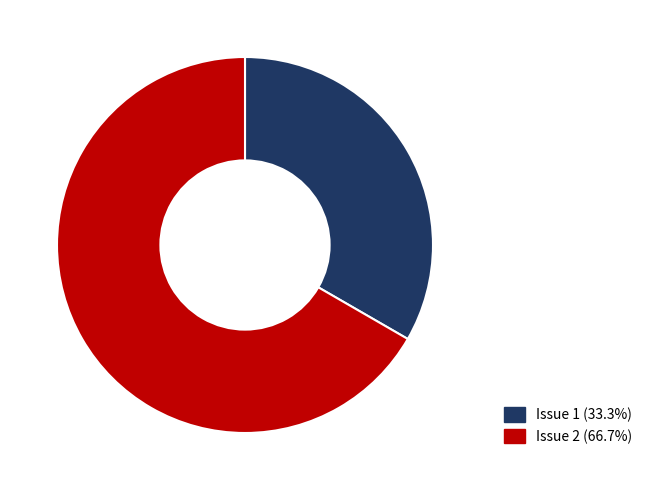

How many segments does this pie chart have?

2